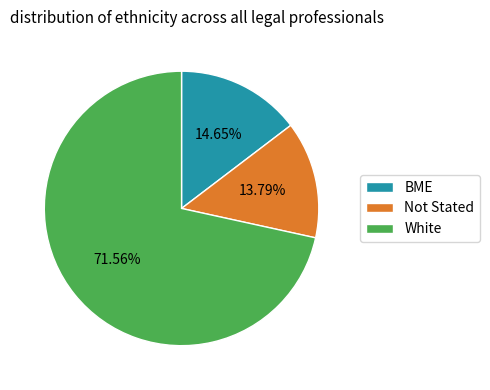

Does White represent more than half of the total?

Yes